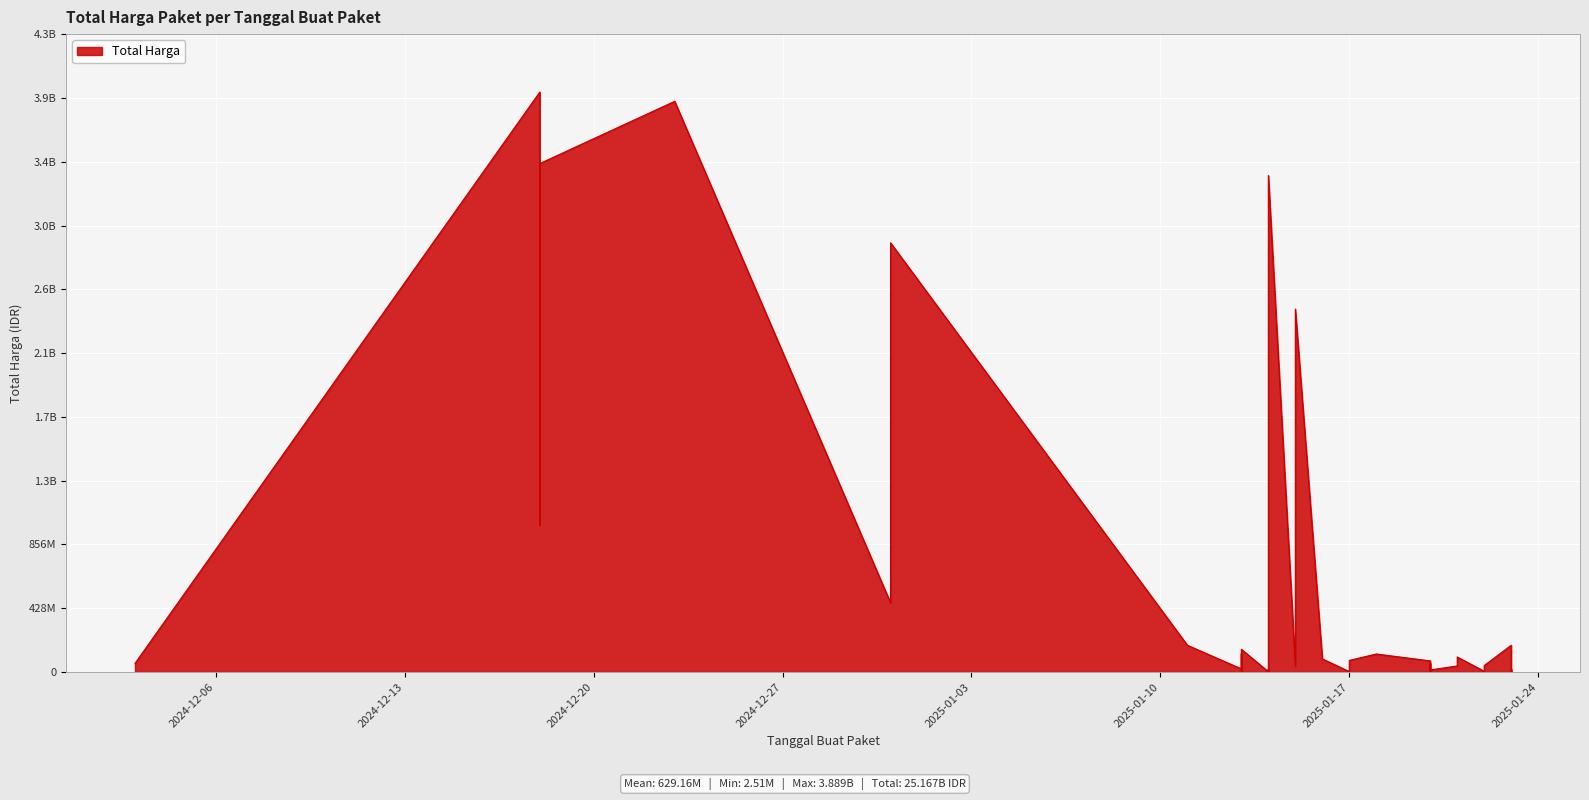

What is the average value?

629162670